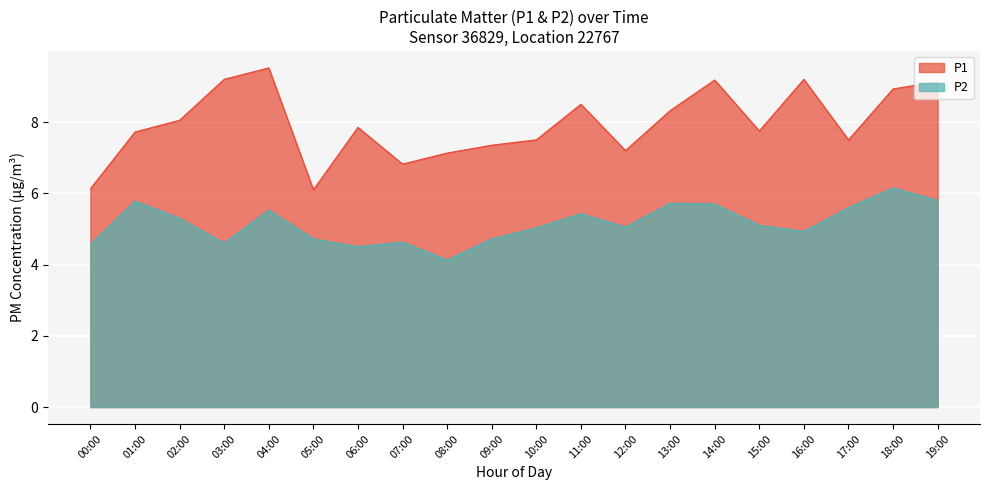

True or false: P1 has a value of 4.4 at 08:00.

False